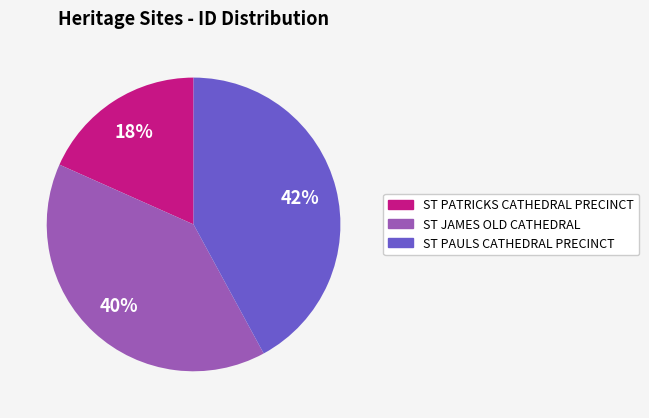

Is there a majority slice in this chart?

No